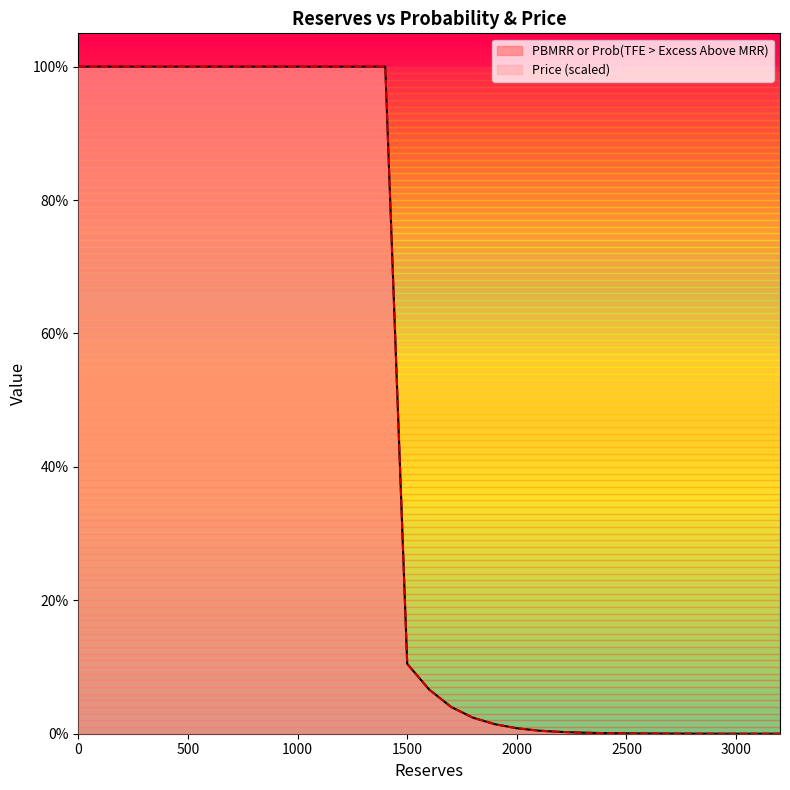

True or false: PBMRR or Prob(TFE > Excess Above MRR) and Price cross at least once.

False